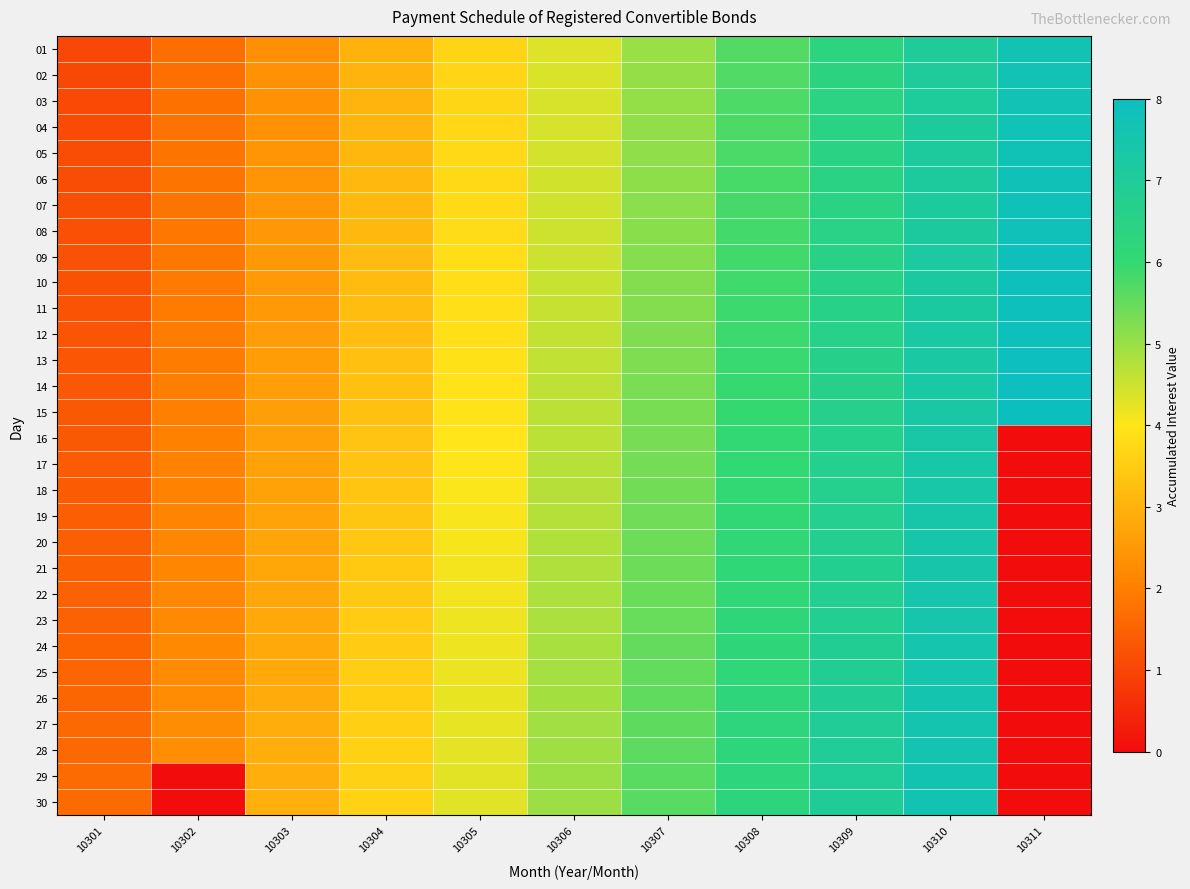

Rank the series at 10311 from lowest to highest value.

16, 17, 18, 19, 20, 21, 22, 23, 24, 25, 26, 27, 28, 29, 30, 01, 02, 03, 04, 05, 06, 07, 08, 09, 10, 11, 12, 13, 14, 15